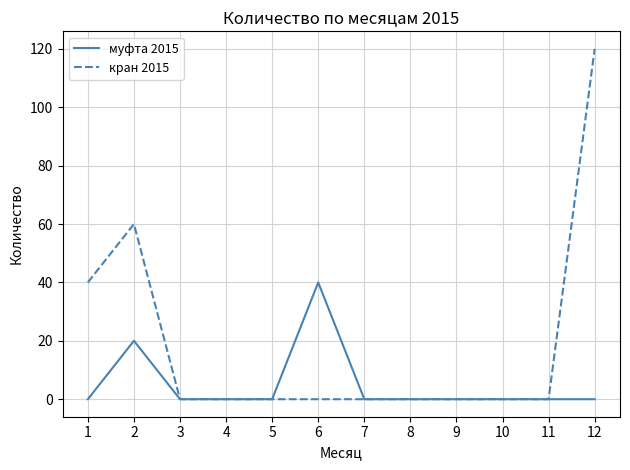

At how many categories does at least one series exceed 11?

4